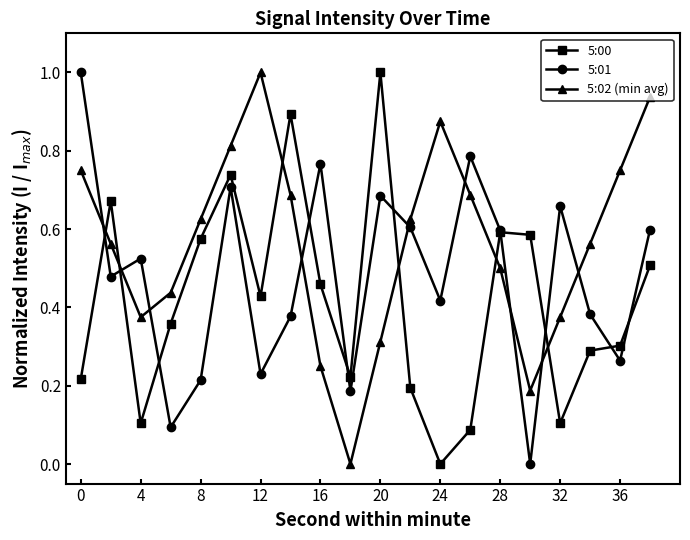

Which series has the largest total across all categories?

5:02 (min avg)